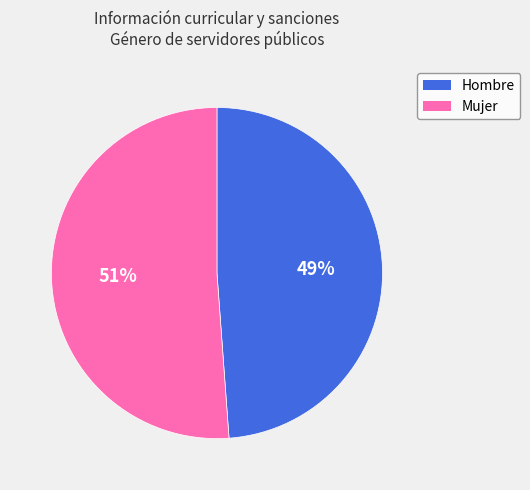

Rank the categories by value from lowest to highest.

Hombre, Mujer